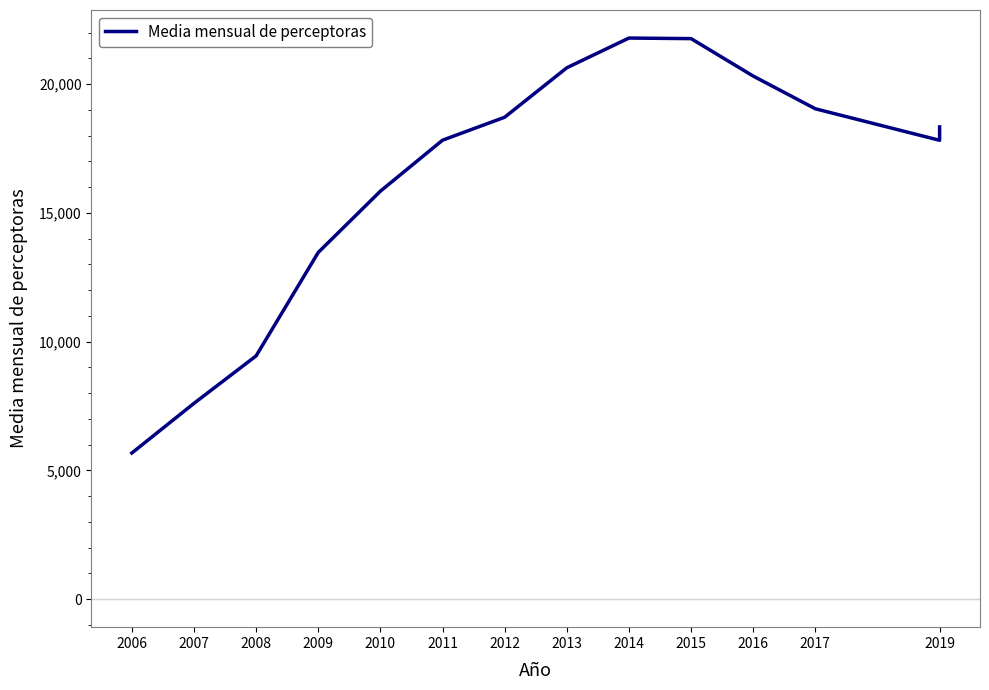

At which category does the chart reach its peak across all series?

2014